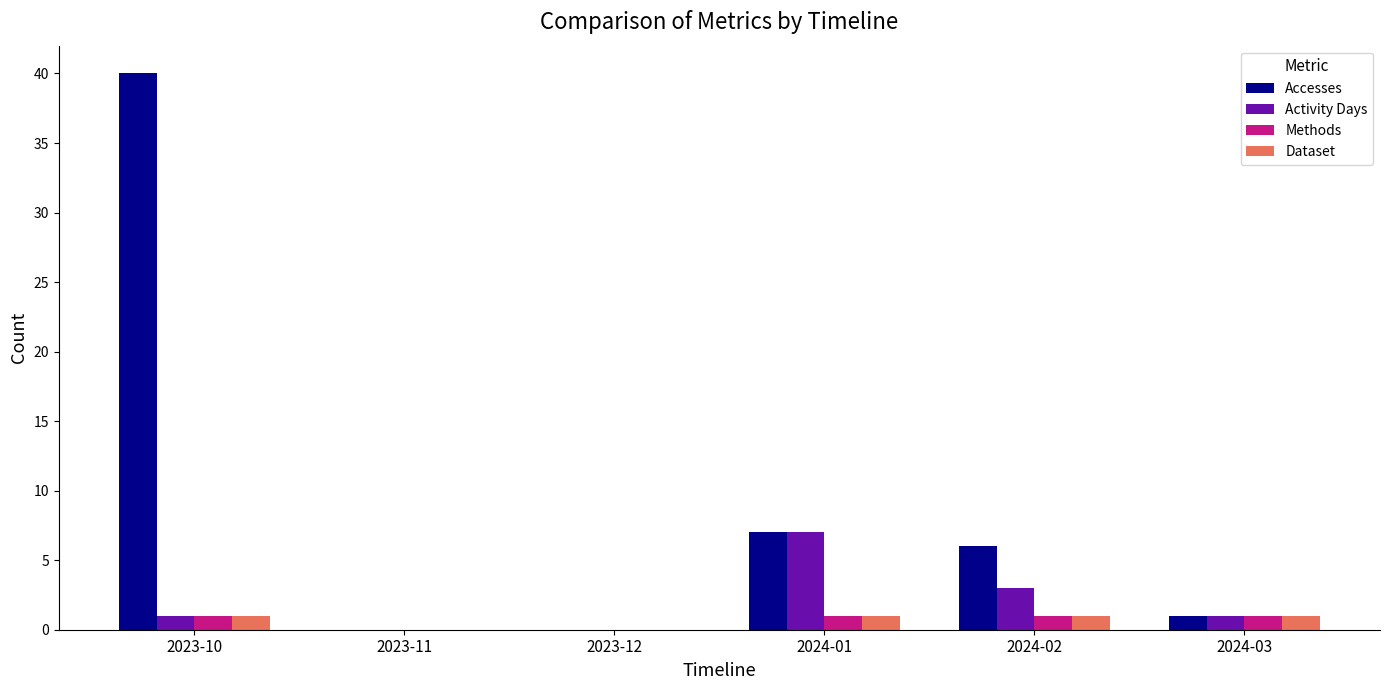

At which category does the chart reach its peak across all series?

2023-10